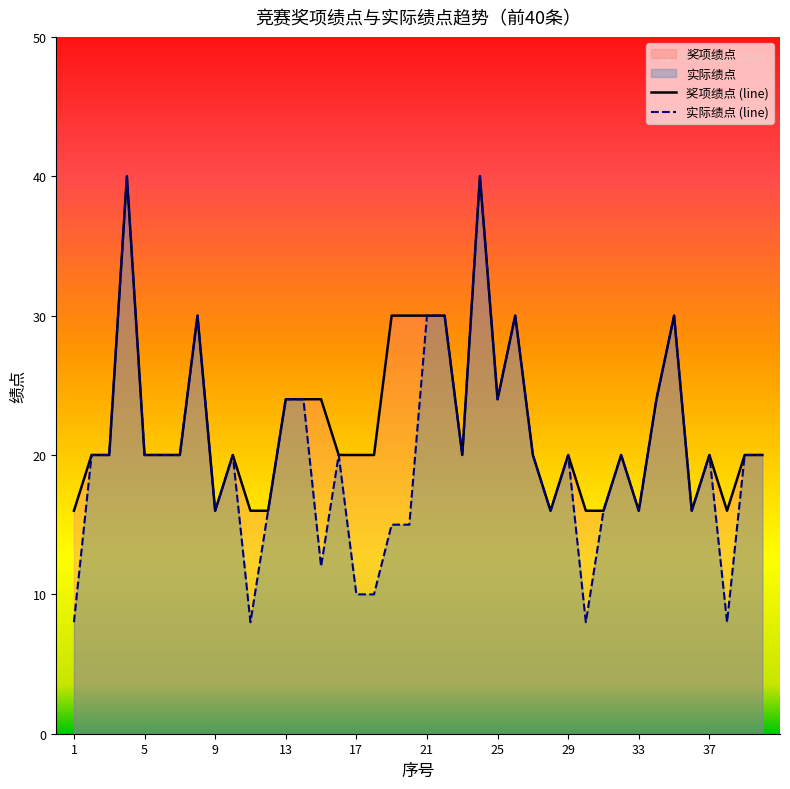

What is the approximate value of 奖项绩点 (line) at 17, to the nearest 5?

20